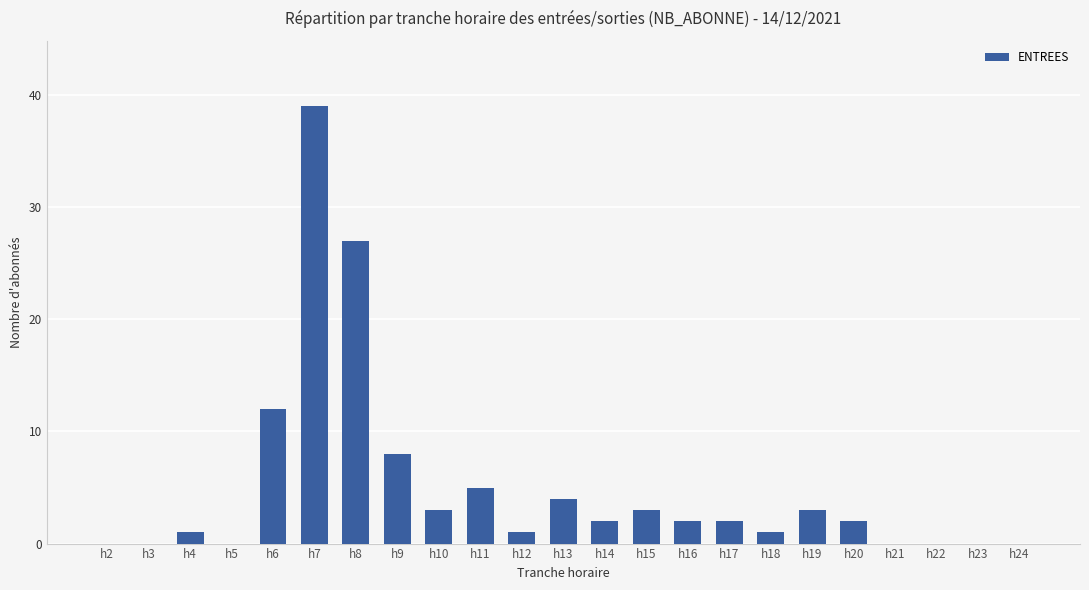

The value at h20 is 2. True or false?

True